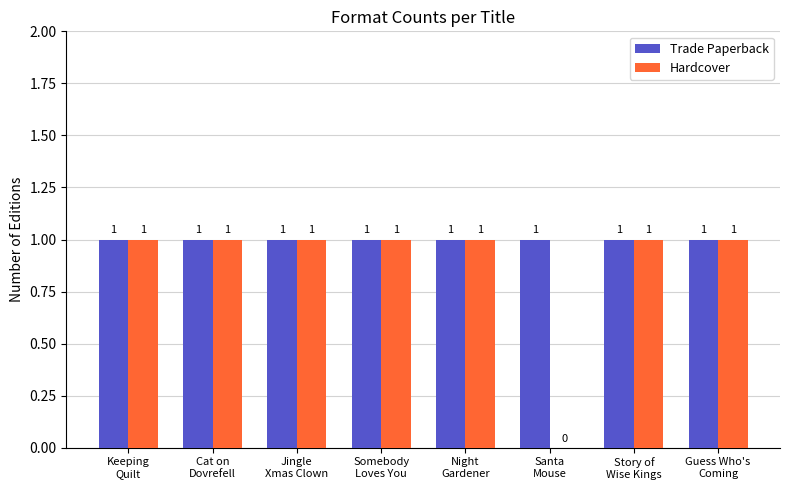

Which series has the largest total across all categories?

Trade Paperback